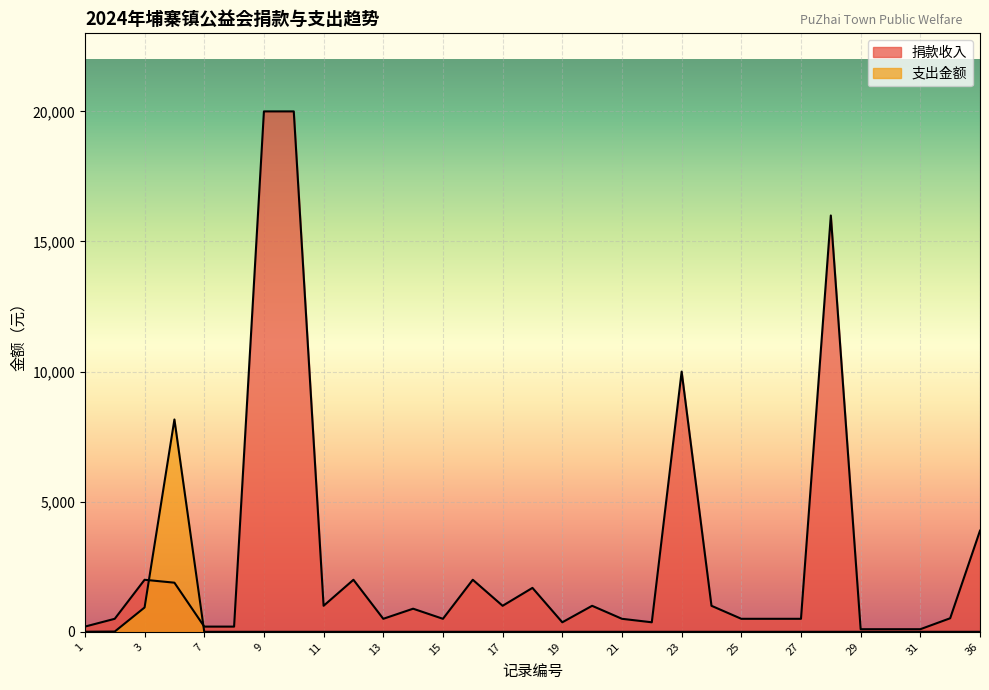

How many values in the 捐款收入 series exceed 521?

15